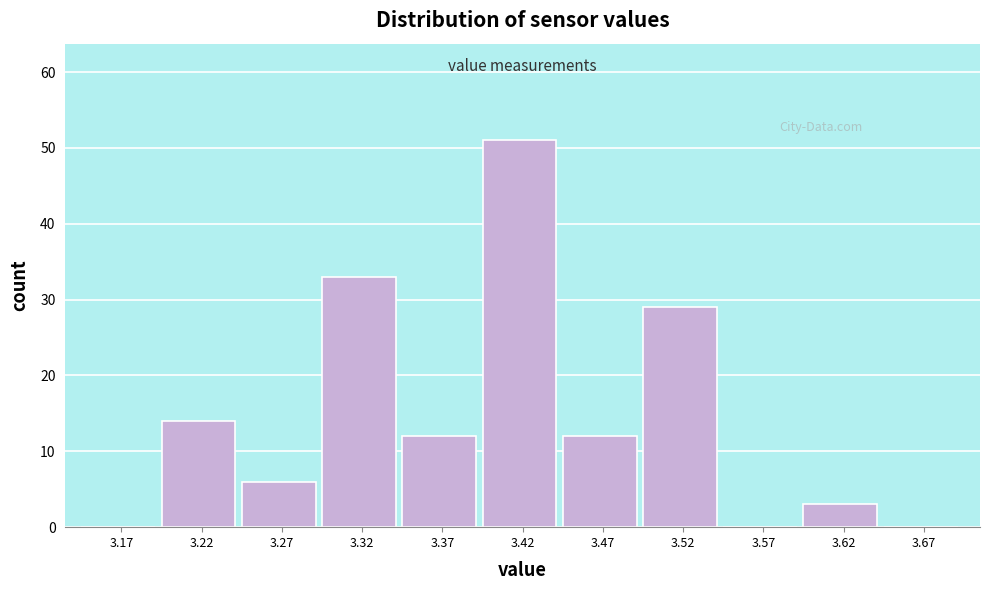

Which range on the x-axis has the tallest bar?

3.40 to 3.45